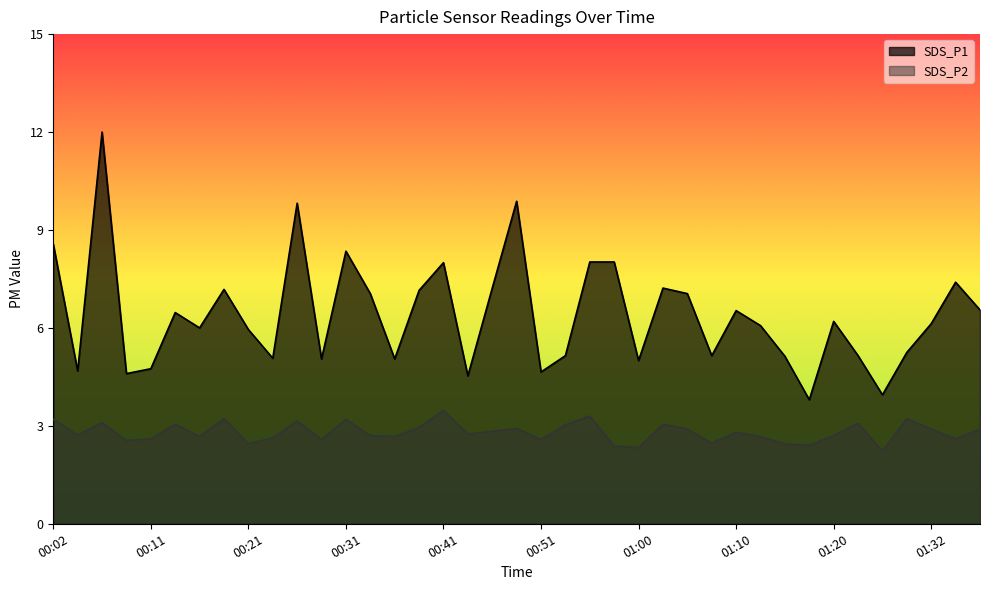

At which category does SDS_P1 reach its first local peak?

00:07